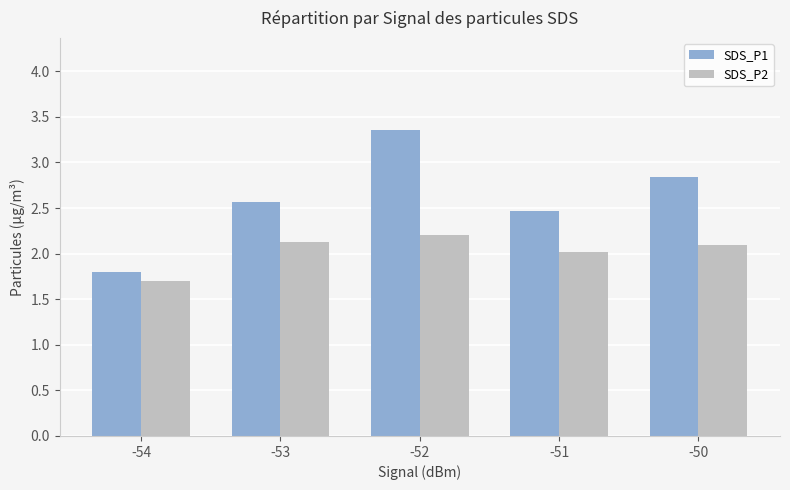

What is the difference between the maximum and minimum values in the SDS_P2 series?

0.5